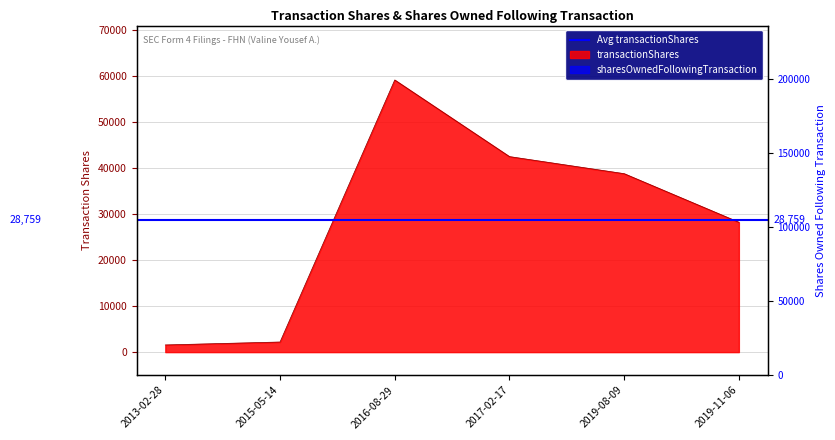

At which label does transactionShares first exceed 38817?

2016-08-29